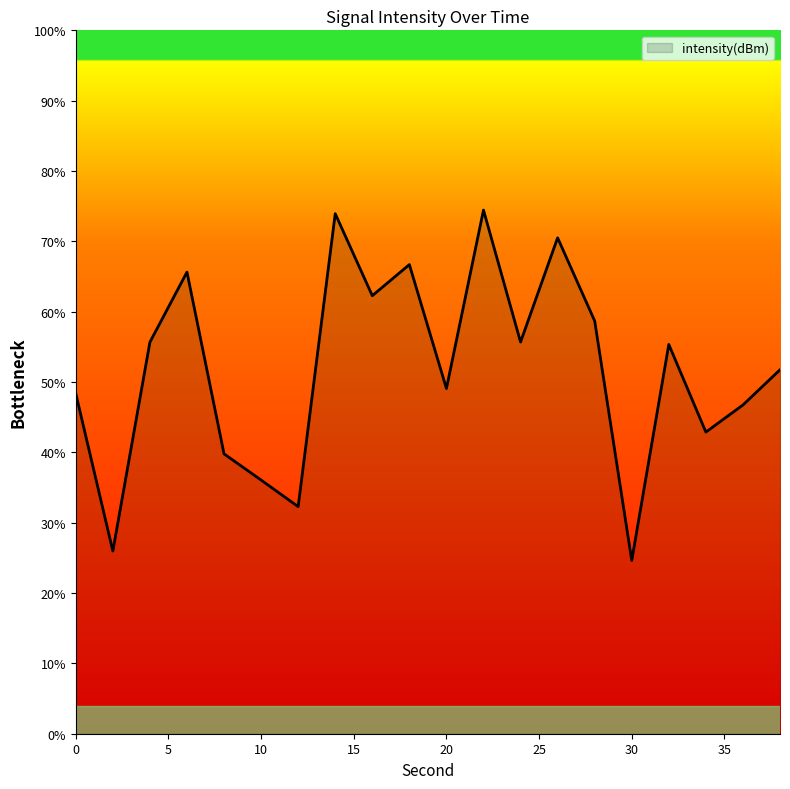

What is the greatest value displayed?

74.4